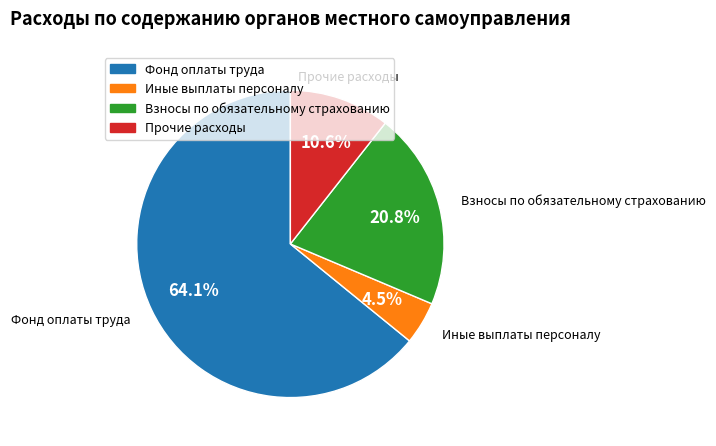

Which category has the smallest portion of the pie?

Иные выплаты персоналу